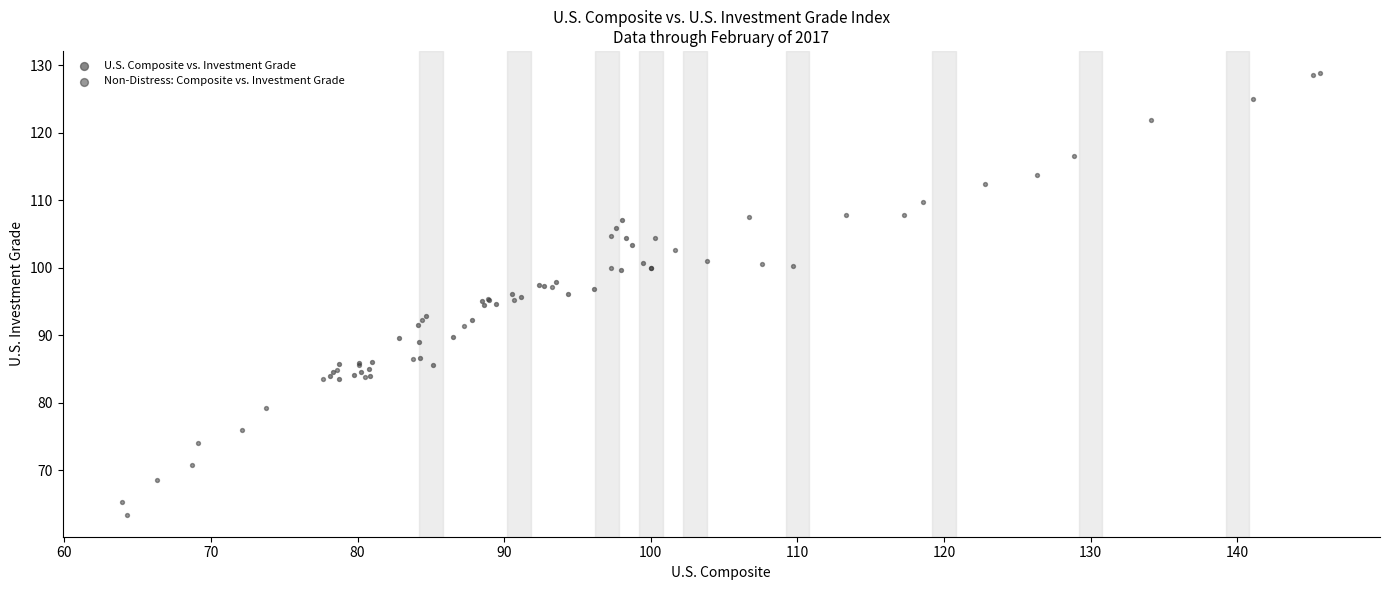

Which series contains the lowest Y value?

Non-Distress: Composite vs. Investment Grade